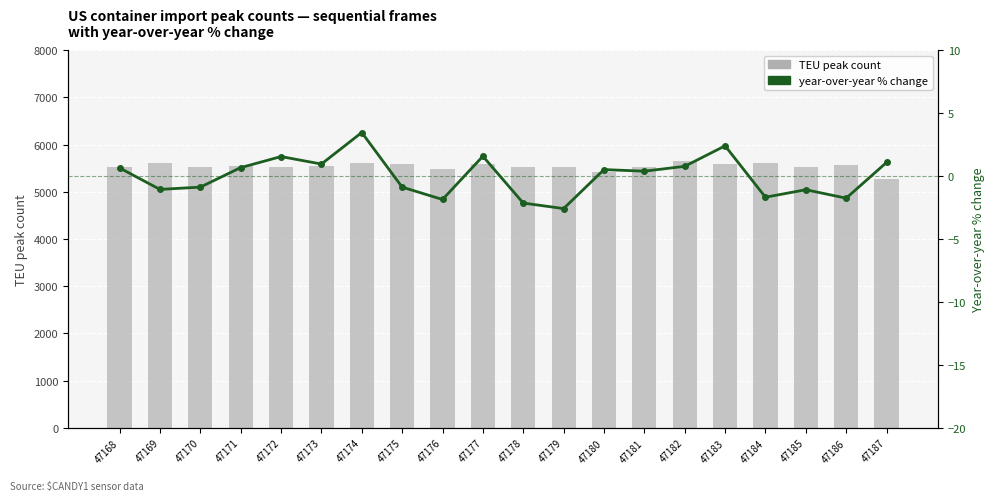

List the series in order of their overall mean, lowest first.

year-over-year % change, TEU peak count